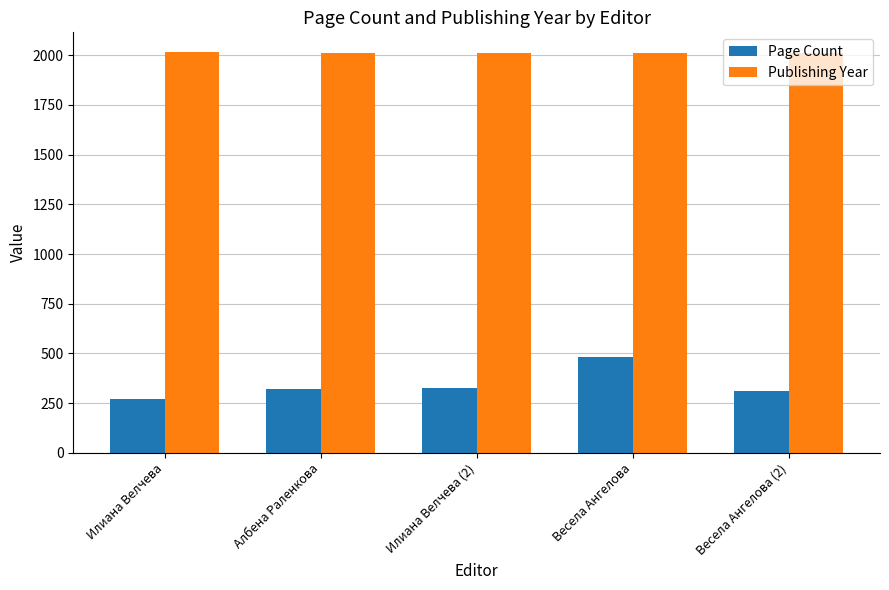

What is the difference between the highest and lowest values at Илиана Велчева?

1742